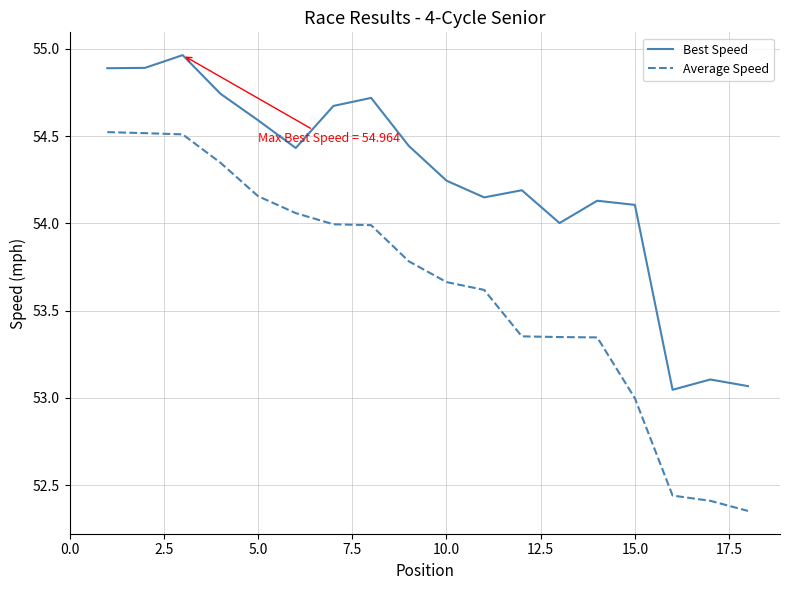

List the series in order of their overall mean, highest first.

Best Speed, Average Speed